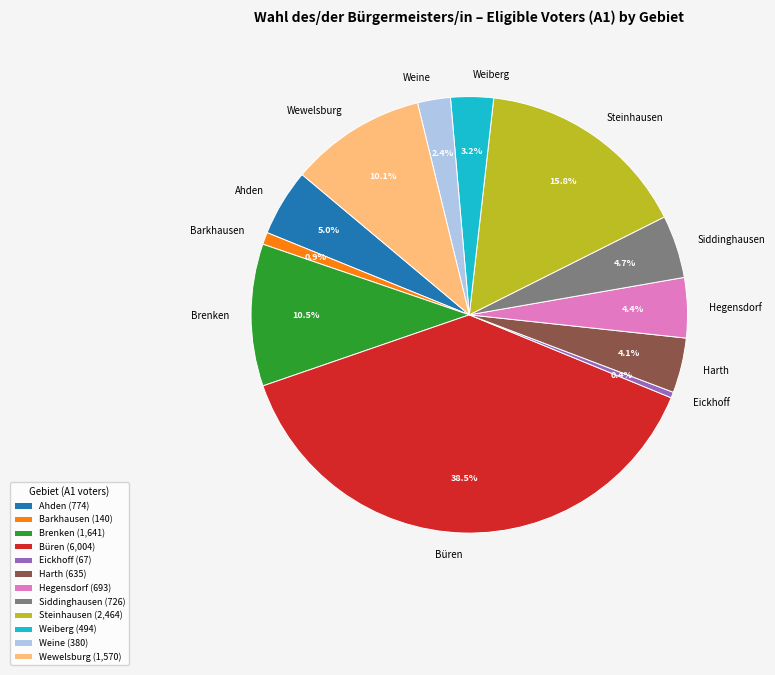

To the nearest percent, what is the difference between the largest and smallest slice percentages?

38%